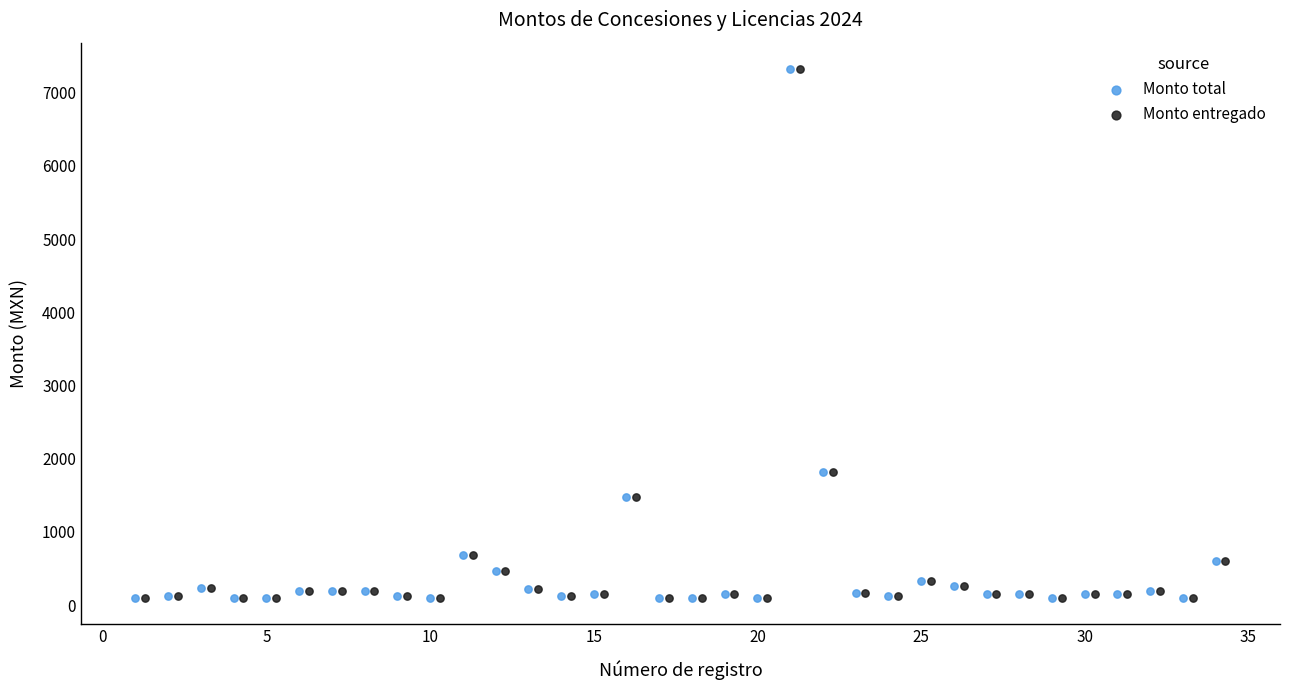

What are all the series names shown in the legend?

Monto total, Monto entregado